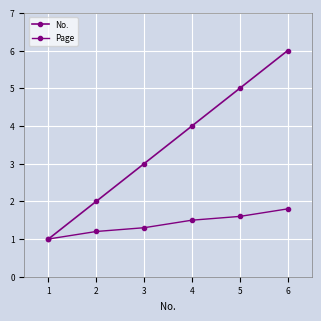

What is the average value of the No. series?

3.5